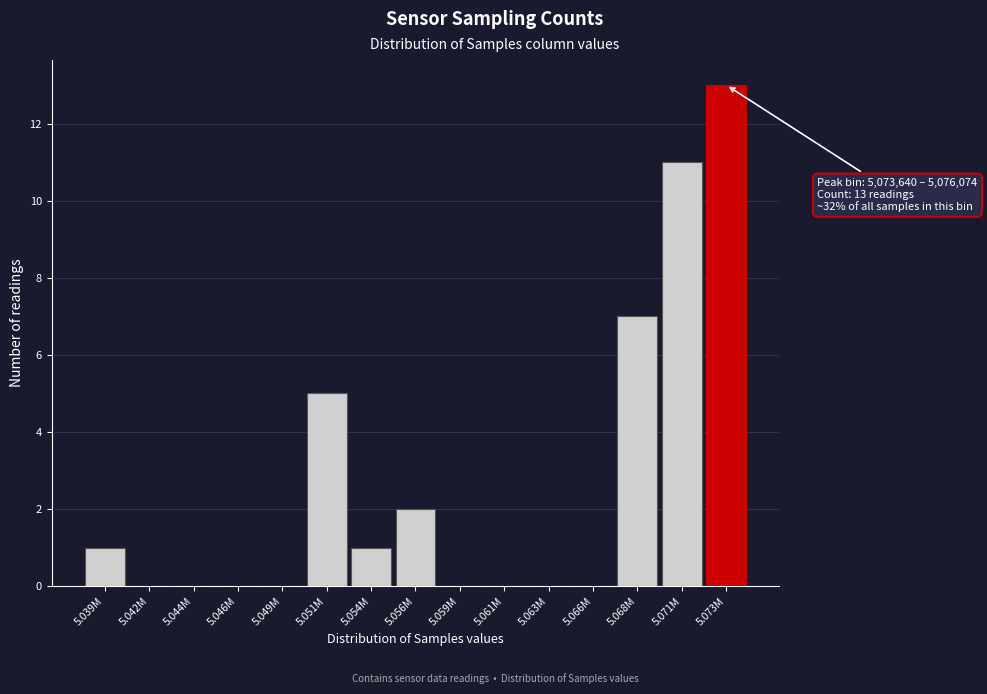

Reading right to left, list all the values displayed in this chart.

5.073M=13	5.071M=11	5.068M=7	5.066M=0	5.063M=0	5.061M=0	5.059M=0	5.056M=2	5.054M=1	5.051M=5	5.049M=0	5.046M=0	5.044M=0	5.042M=0	5.039M=1